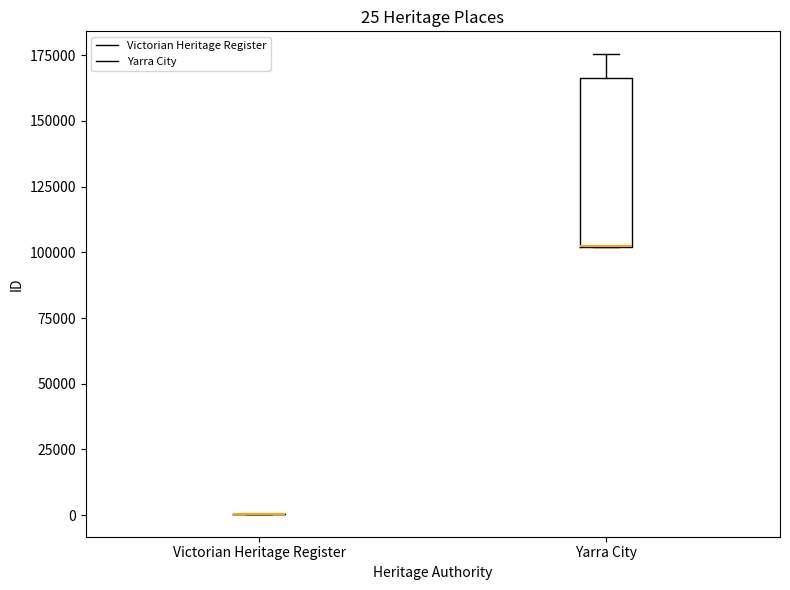

Comparing the boxes themselves (not the whiskers), which one is the tallest?

Yarra City